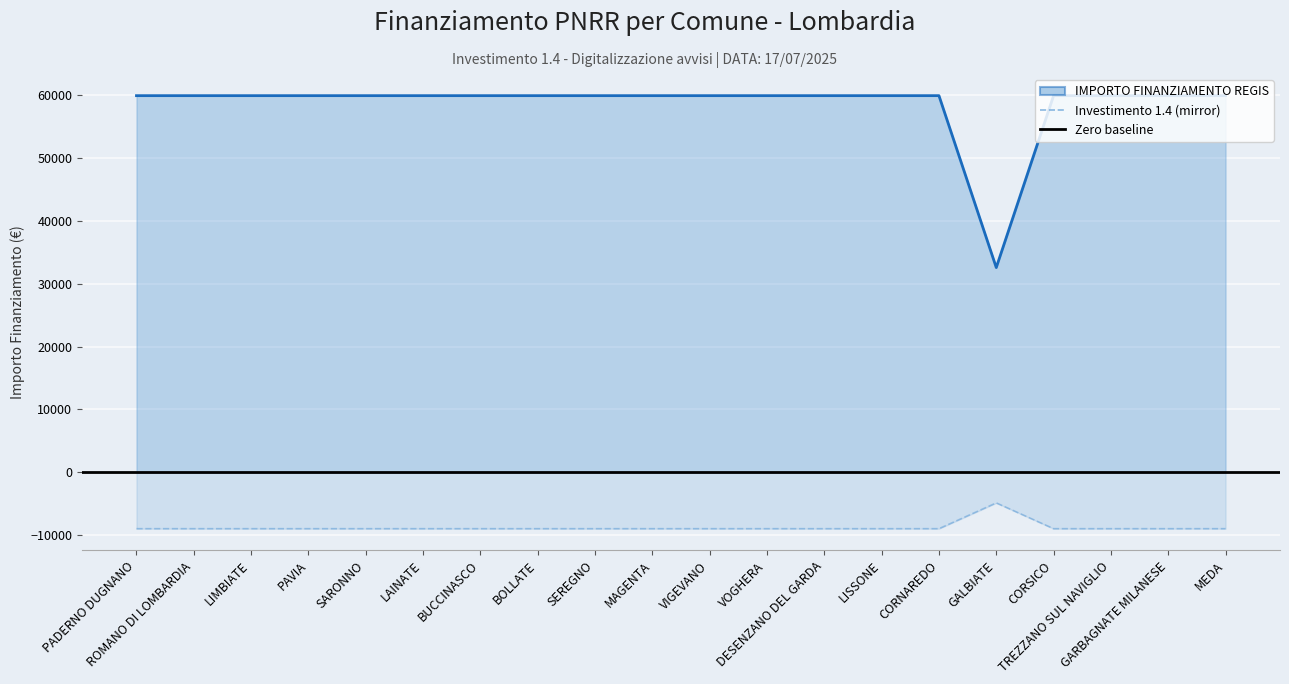

Rank the series at LAINATE from lowest to highest value.

Investimento 1.4, IMPORTO FINANZIAMENTO REGIS